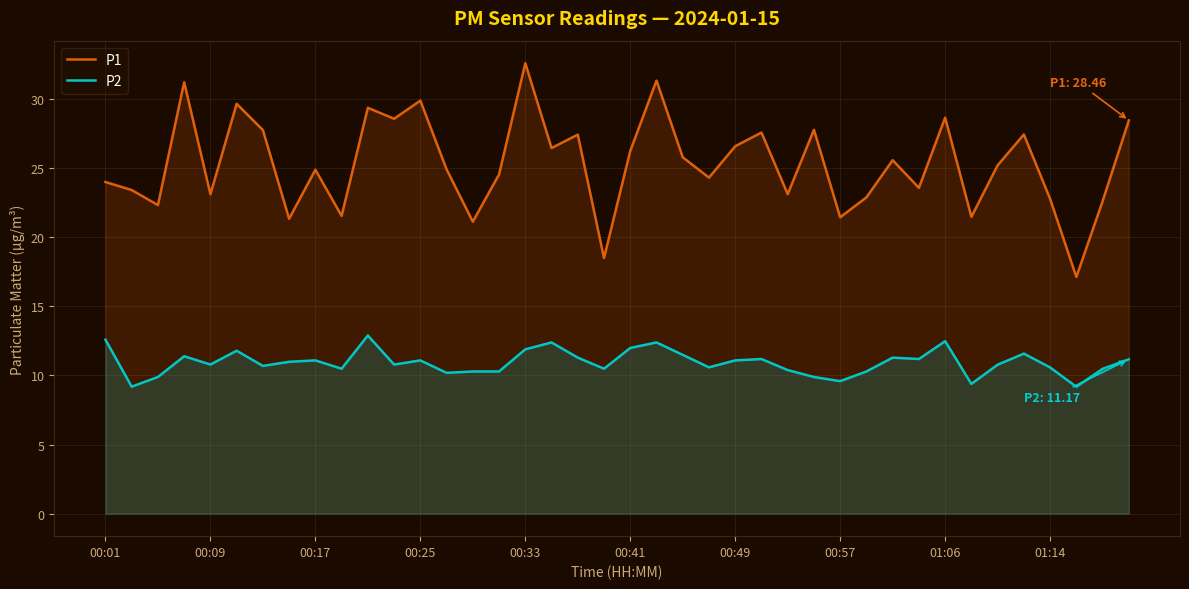

True or false: P1 and P2 cross at least once.

False